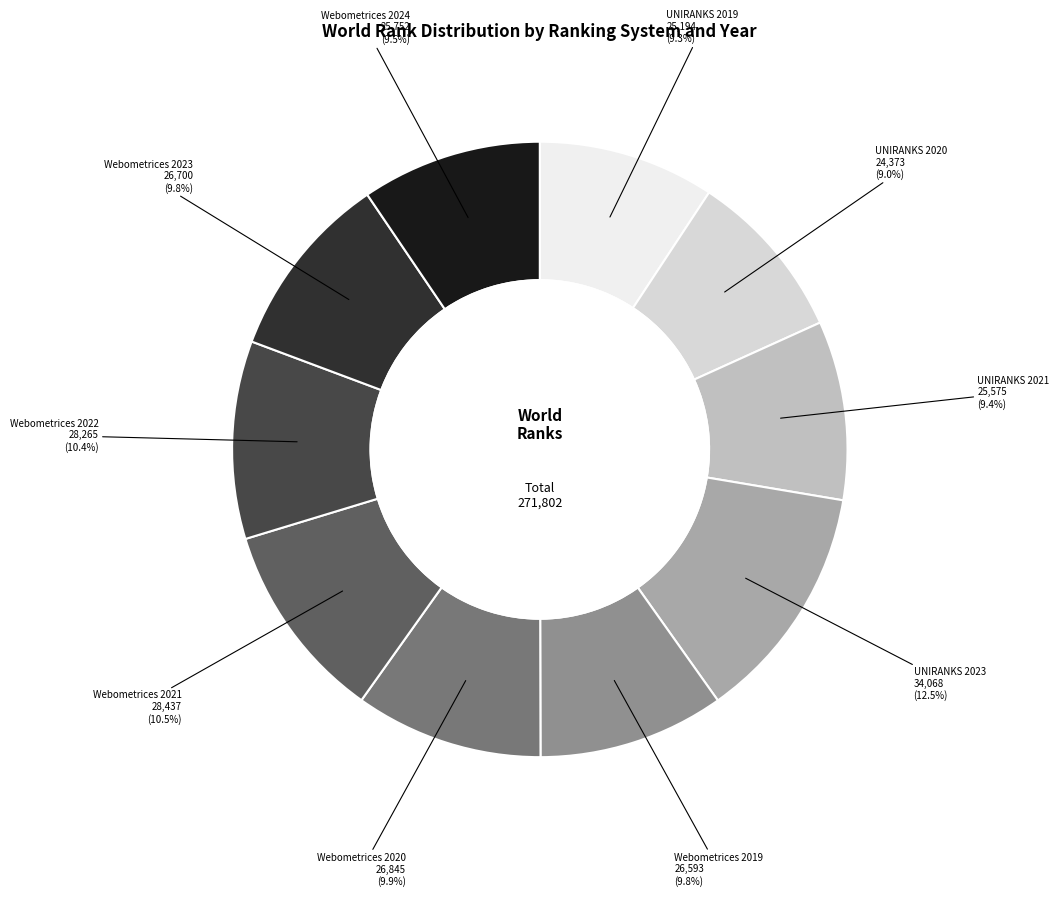

The Webometrices 2022 slice represents 10% of the pie. True or false?

True